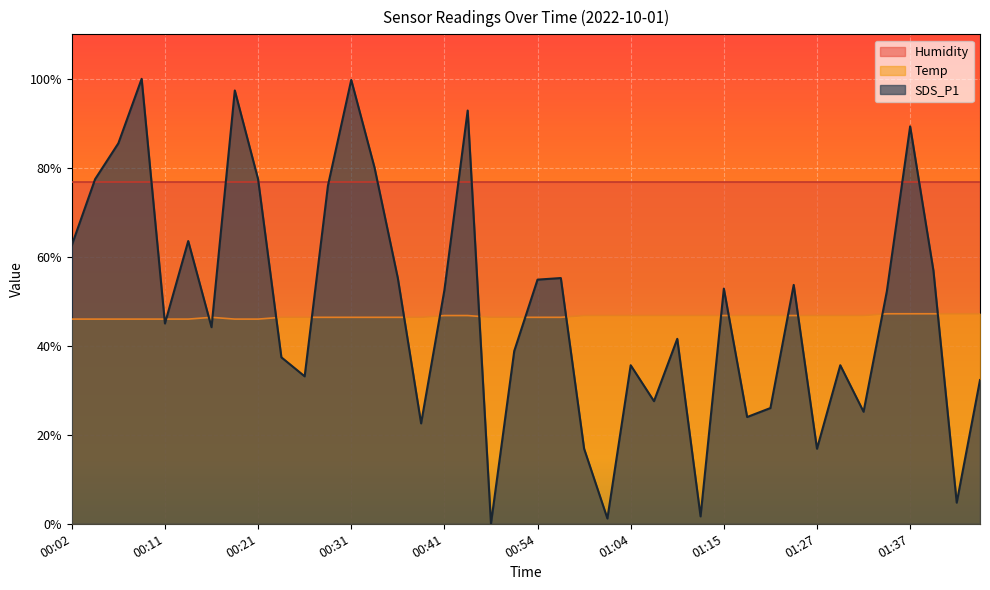

How many distinct data groups are displayed?

3